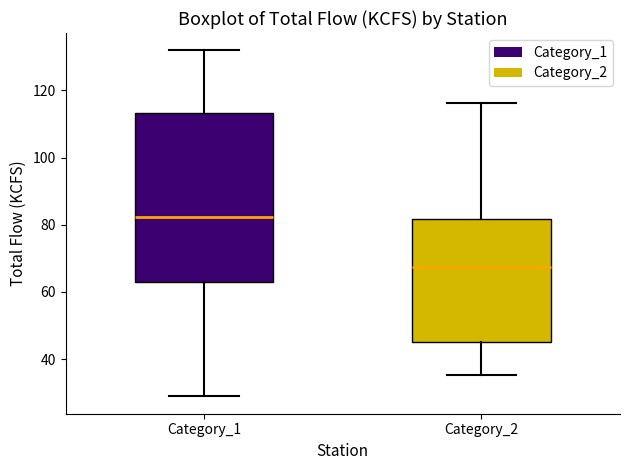

Reading left to right, read every box against the y-axis: the position of its median line, the range the box covers, and the ends of its whiskers. The values are not printed on the chart, so give them approximately, as read against the axis.

Category_1: median 82, box 62 to 114, whiskers 28 to 132
Category_2: median 68, box 46 to 82, whiskers 36 to 116